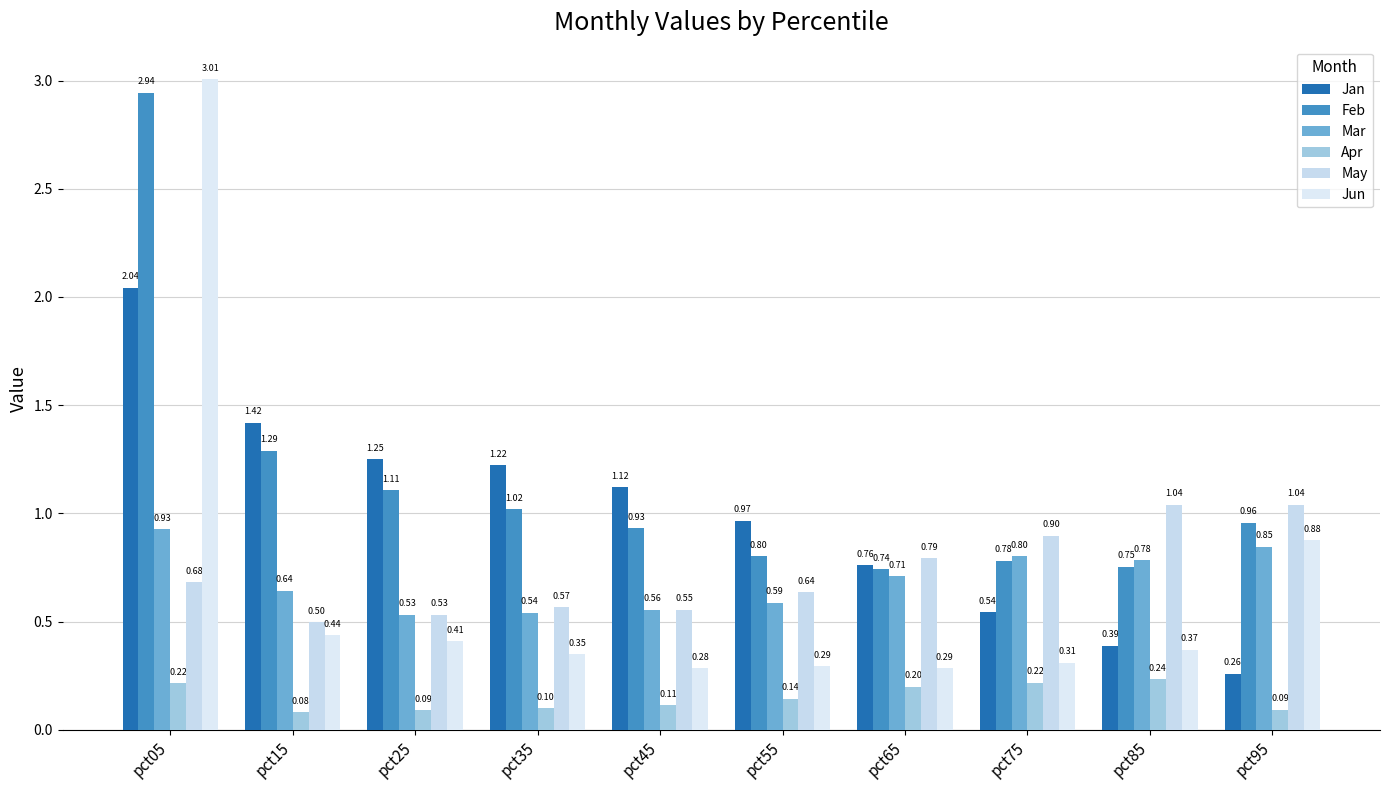

What is the maximum value shown in the chart?

3.0